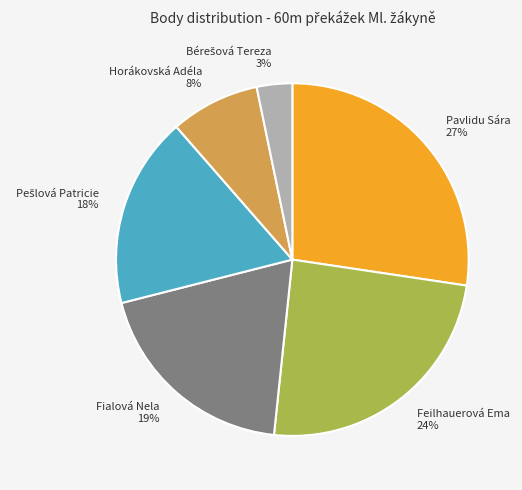

True or false: Pavlidu Sára accounts for 27% of the total.

True